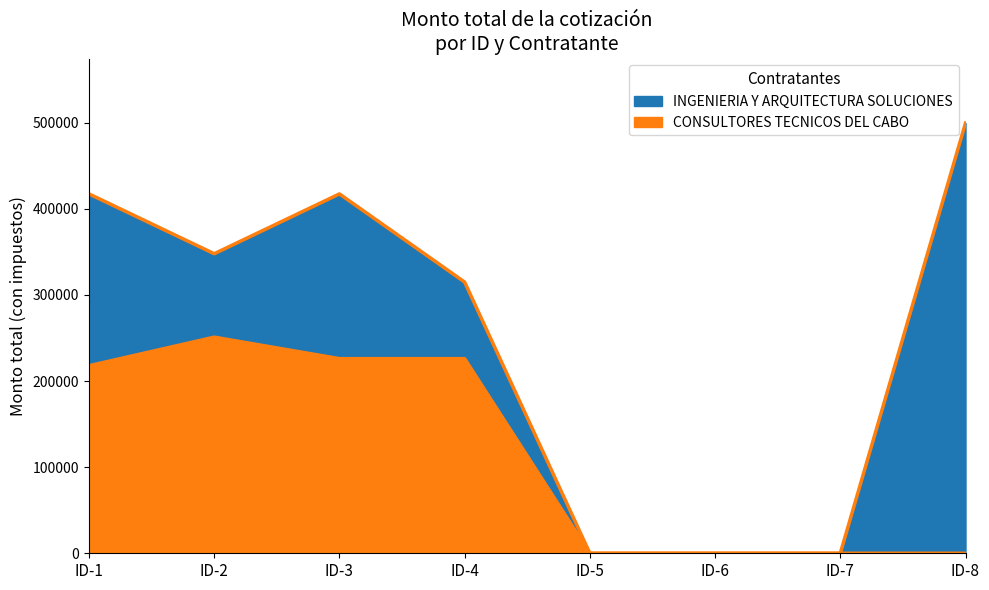

Between ID-4 and ID-3, which is larger?

ID-4